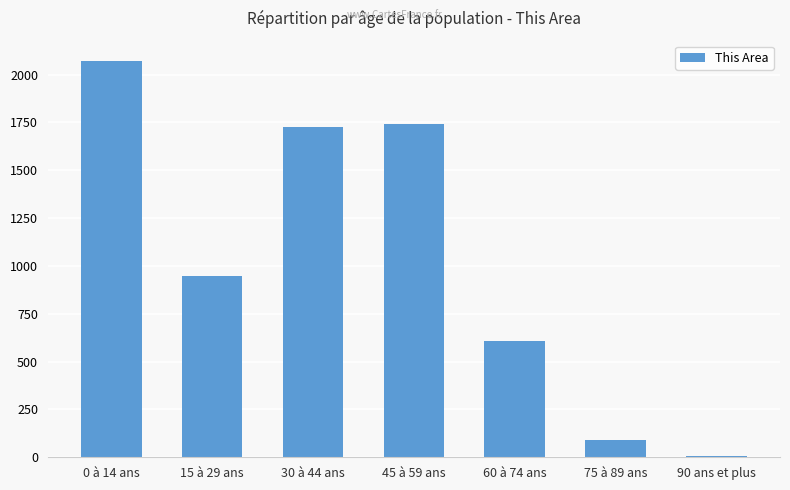

Reading right to left, extract all data points from this chart.

6	90	606	1739	1724	949	2073